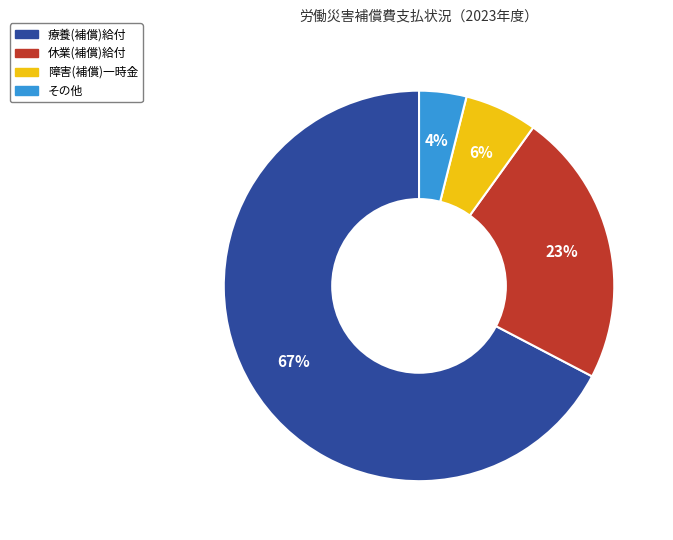

Which slice represents more than half of the pie?

療養(補償)給付